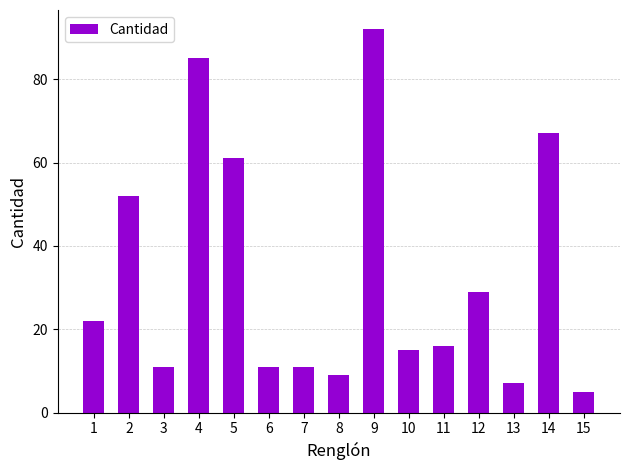

Reading right to left, transcribe all the data shown in this chart.

5	67	7	29	16	15	92	9	11	11	61	85	11	52	22